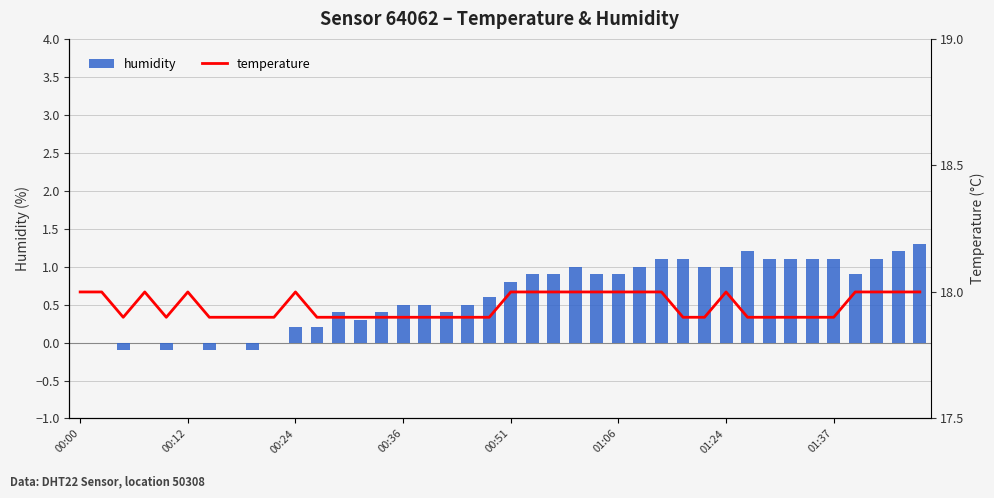

The value of humidity at 00:51 is 1.2. True or false?

False